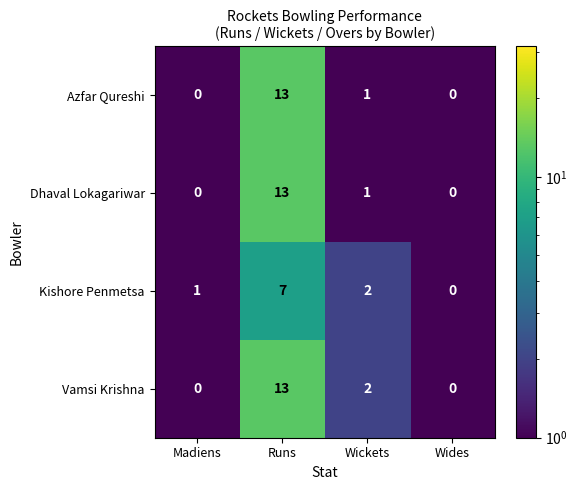

True or false: Dhaval Lokagariwar has a value of 2 at Wickets.

False